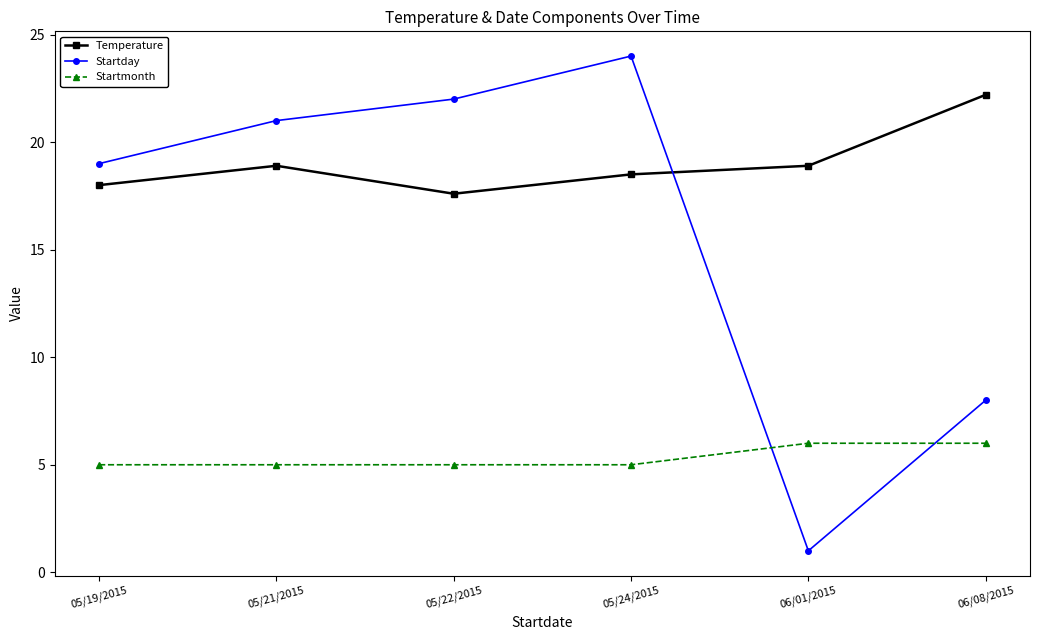

What is the difference between the highest and lowest values at 06/08/2015?

16.2